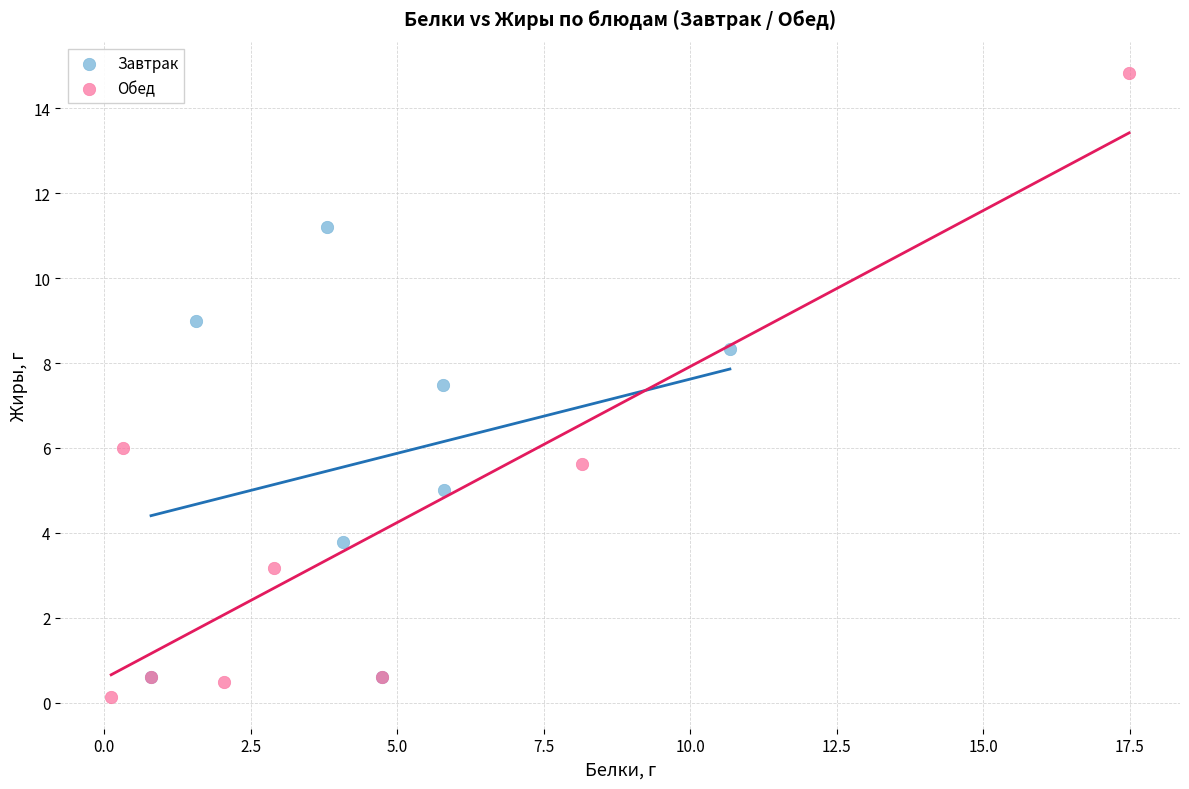

Which series contains the highest Y value?

Обед